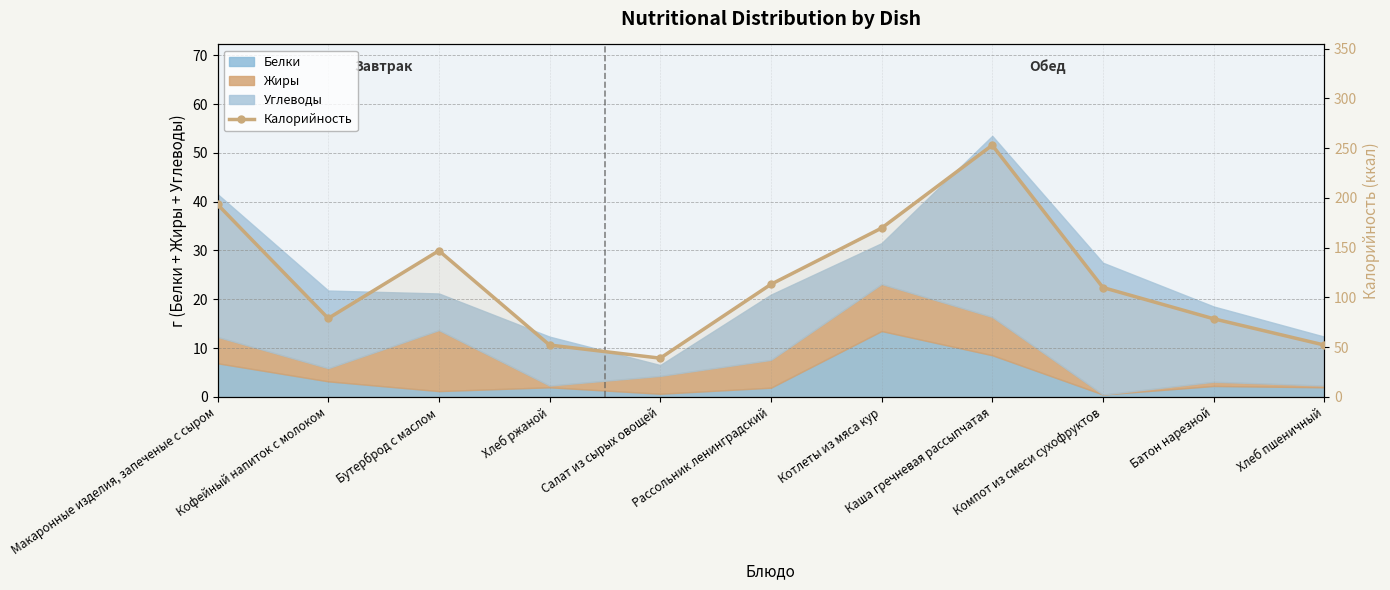

What is the smallest value displayed?

39.0